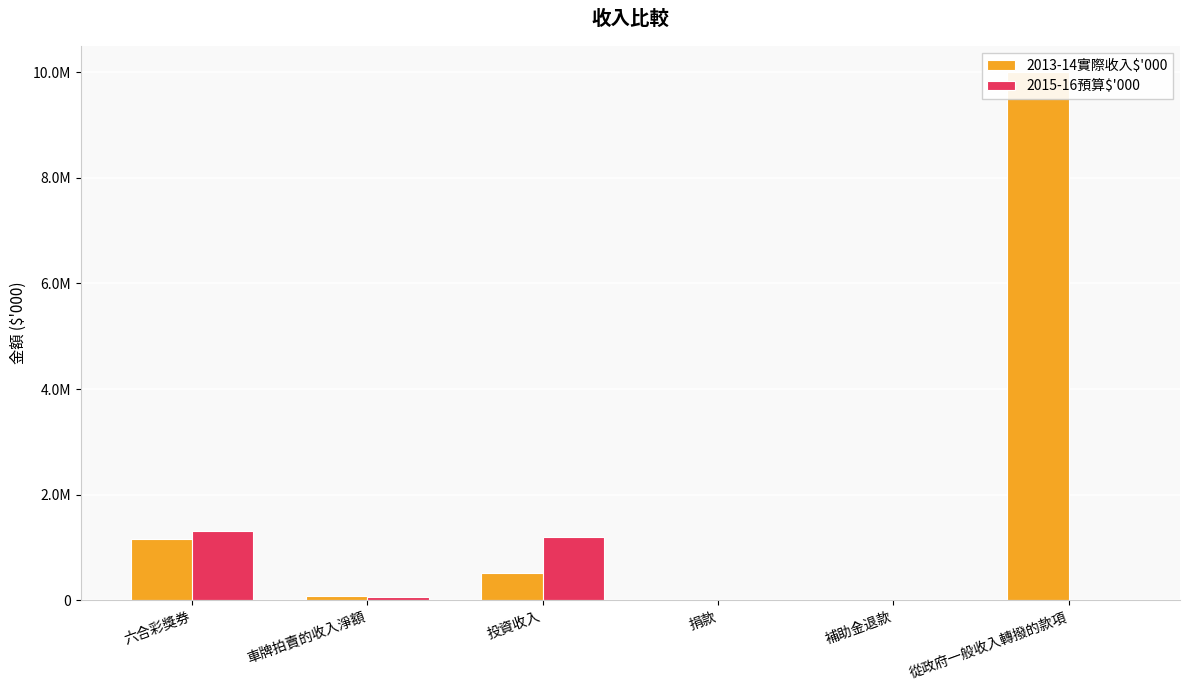

What is the label of the 5th bar from the left?

補助金退款